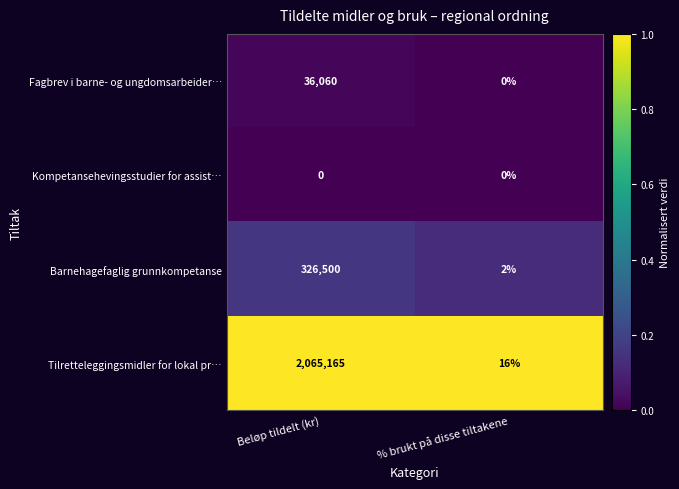

At which category is the sum across all series the highest?

Beløp tildelt (kr)